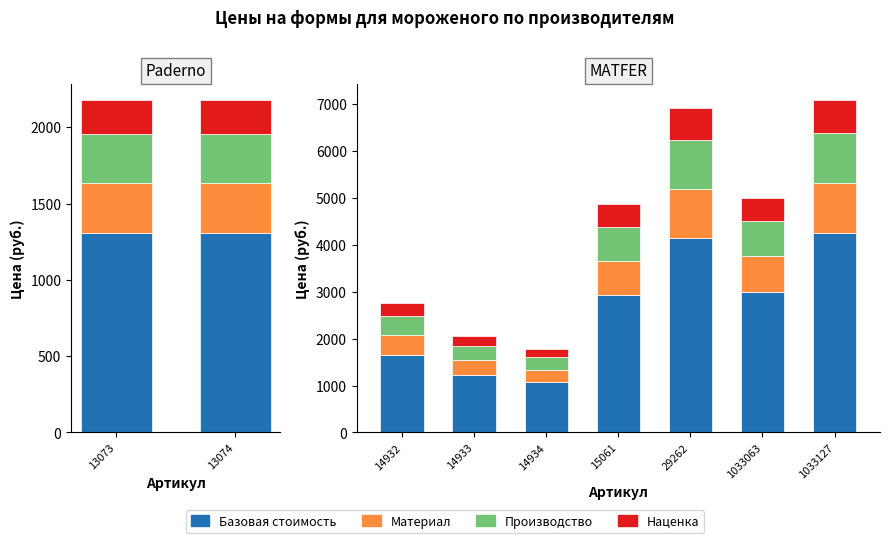

What is the maximum value for Наценка?

708